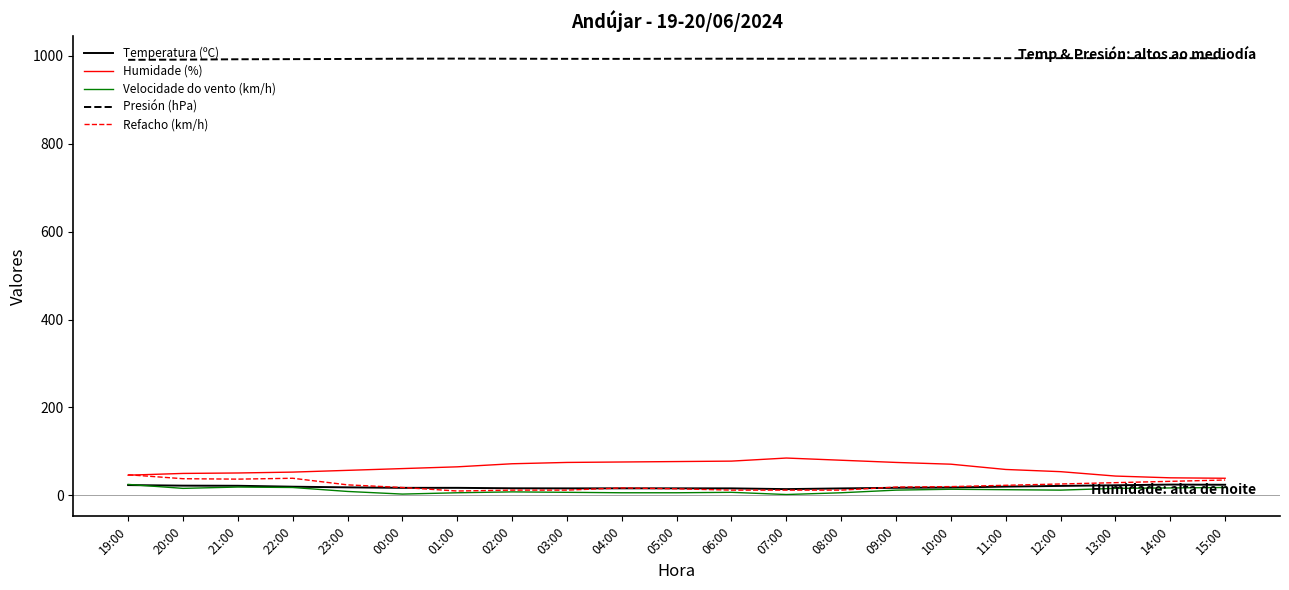

What is the sum of the Refacho (km/h) values at 04:00 and 03:00?

29.0